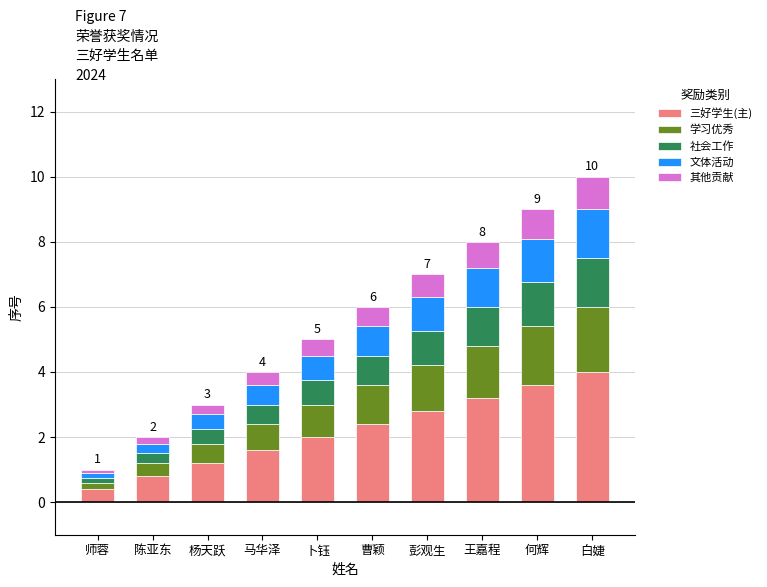

The 三好学生(主) series shows 1.6 at 马华泽. True or false?

True